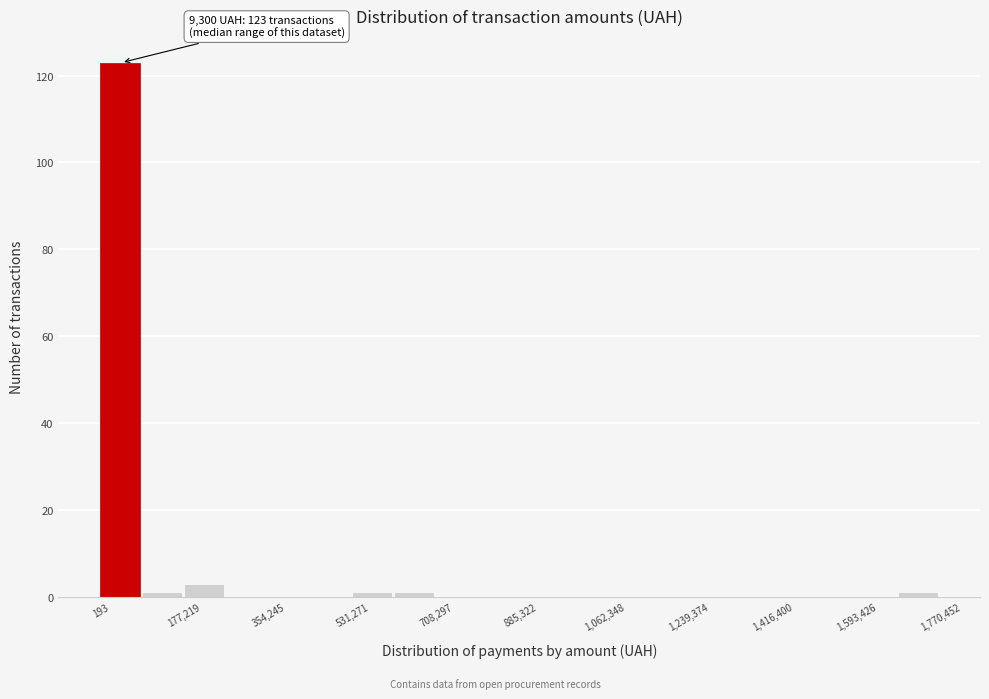

Over which range of the x-axis is the bar tallest?

0 to 80000